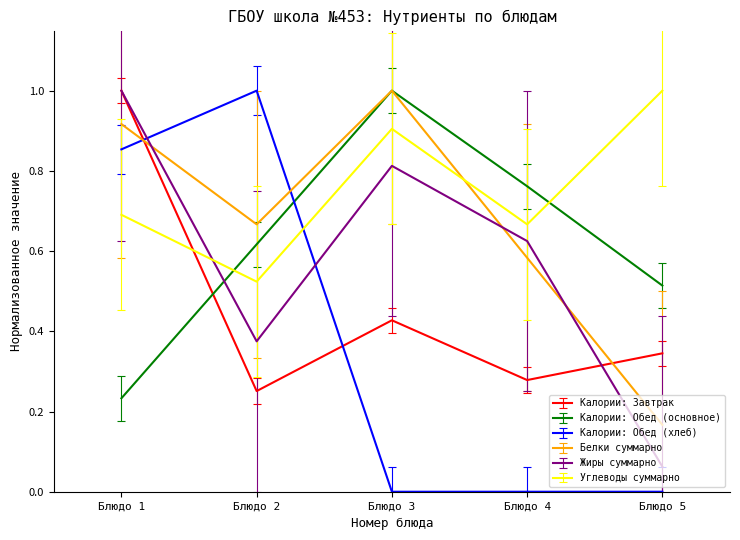

At which category is the sum across all series the highest?

Блюдо 1